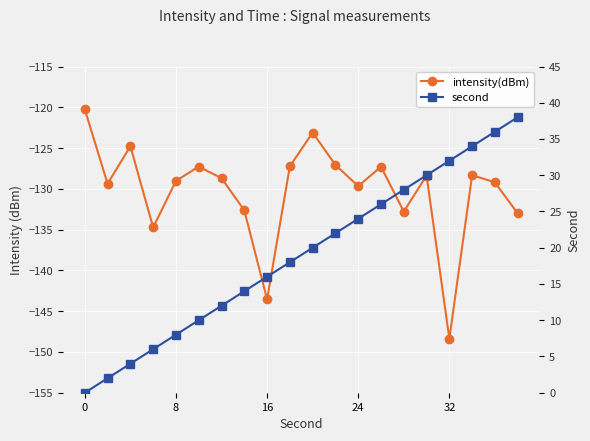

At 24, list the series in order from largest to smallest.

second, intensity(dBm)